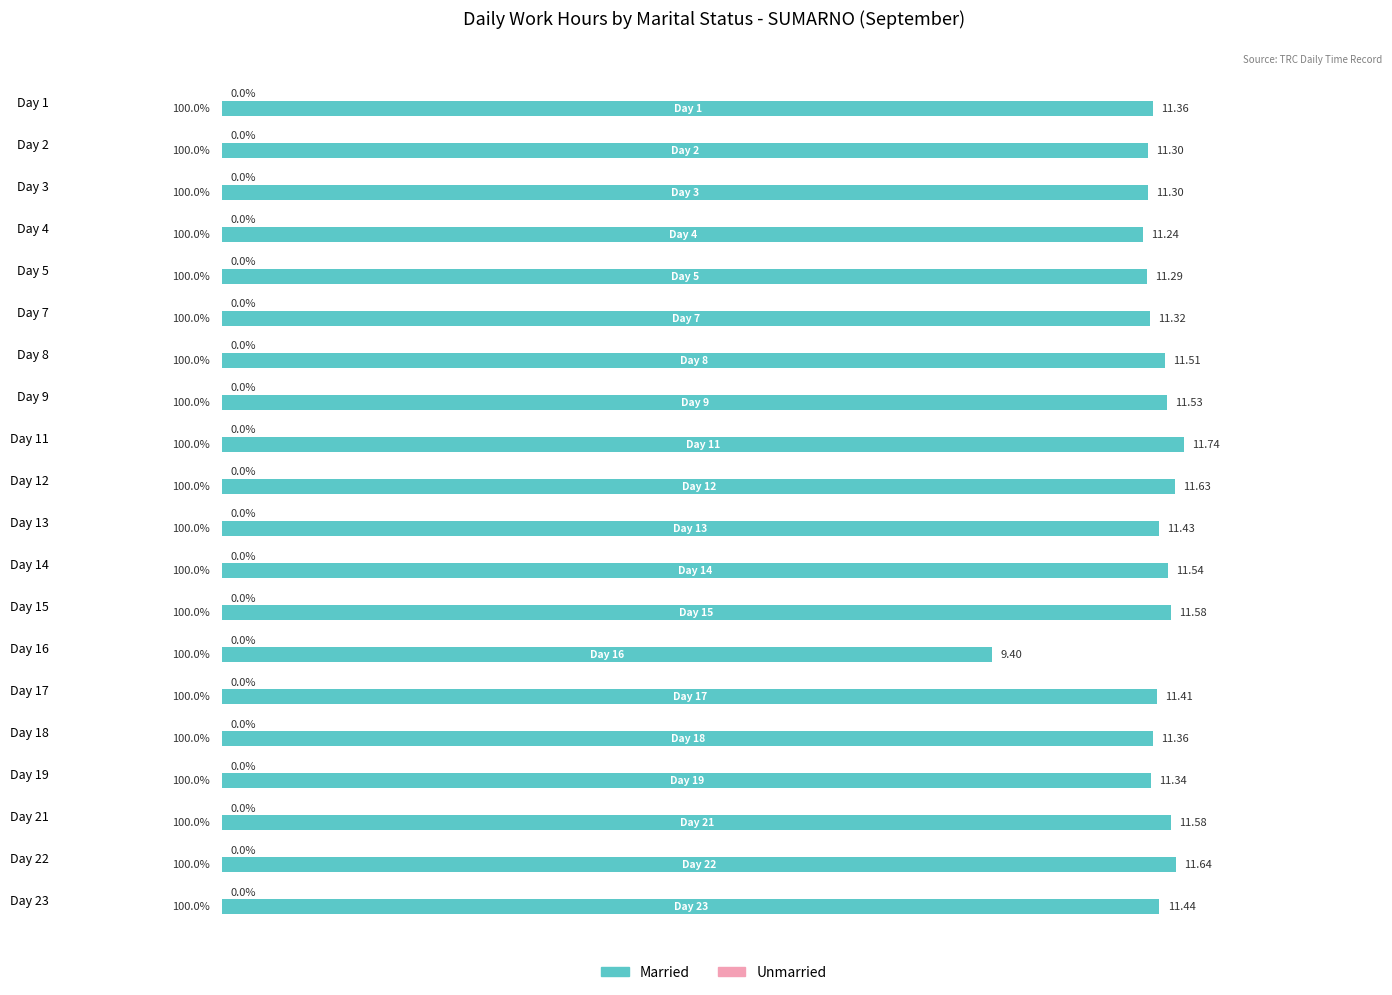

How many bars are there in total?

20